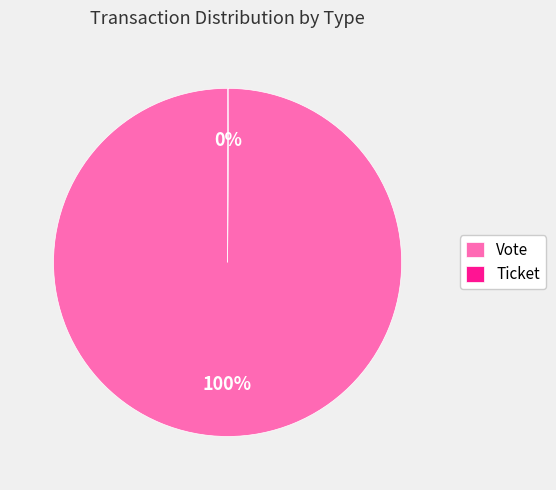

Which category has the biggest portion of the pie?

Vote